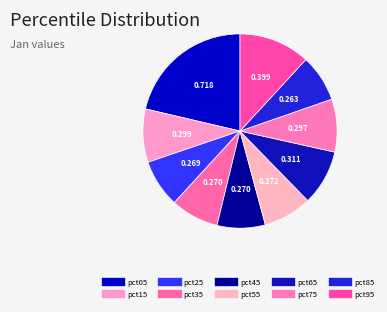

Do pct05 and pct85 together represent more than half of the pie?

No